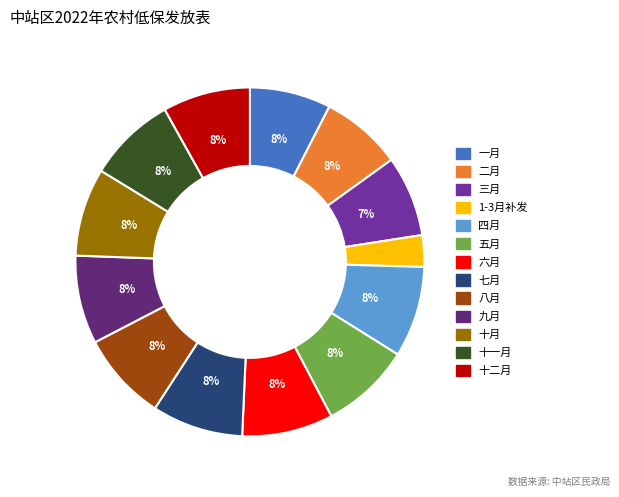

Does any single category account for the majority?

No